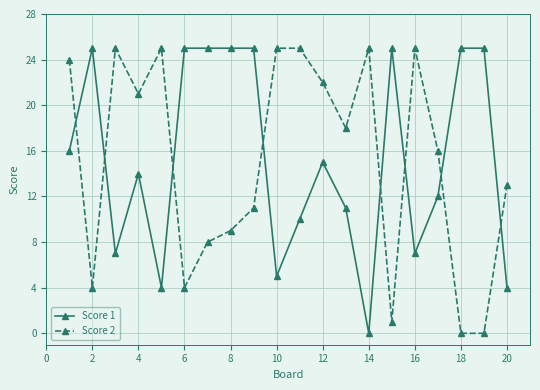

At how many categories does at least one series exceed 6?

20